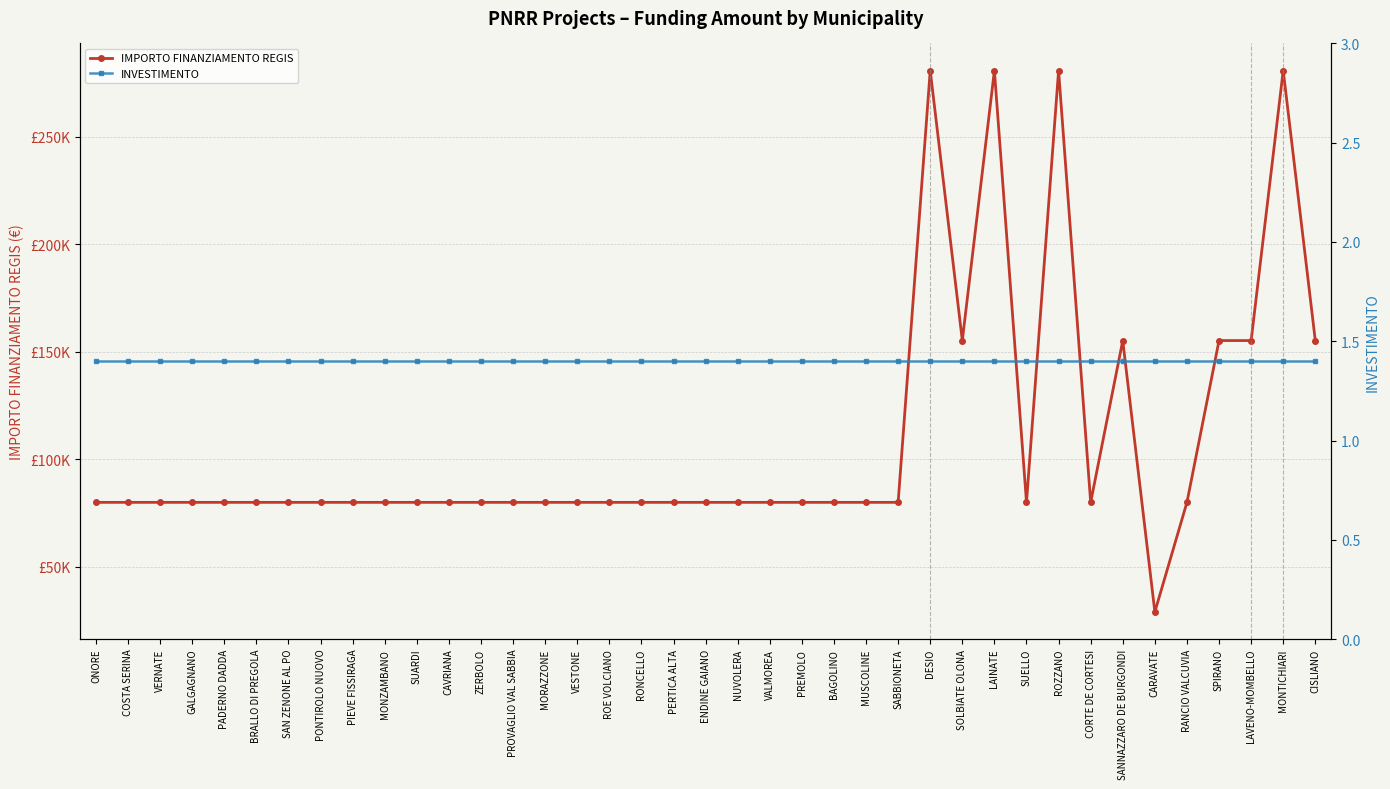

At which category is the sum across all series the highest?

DESIO